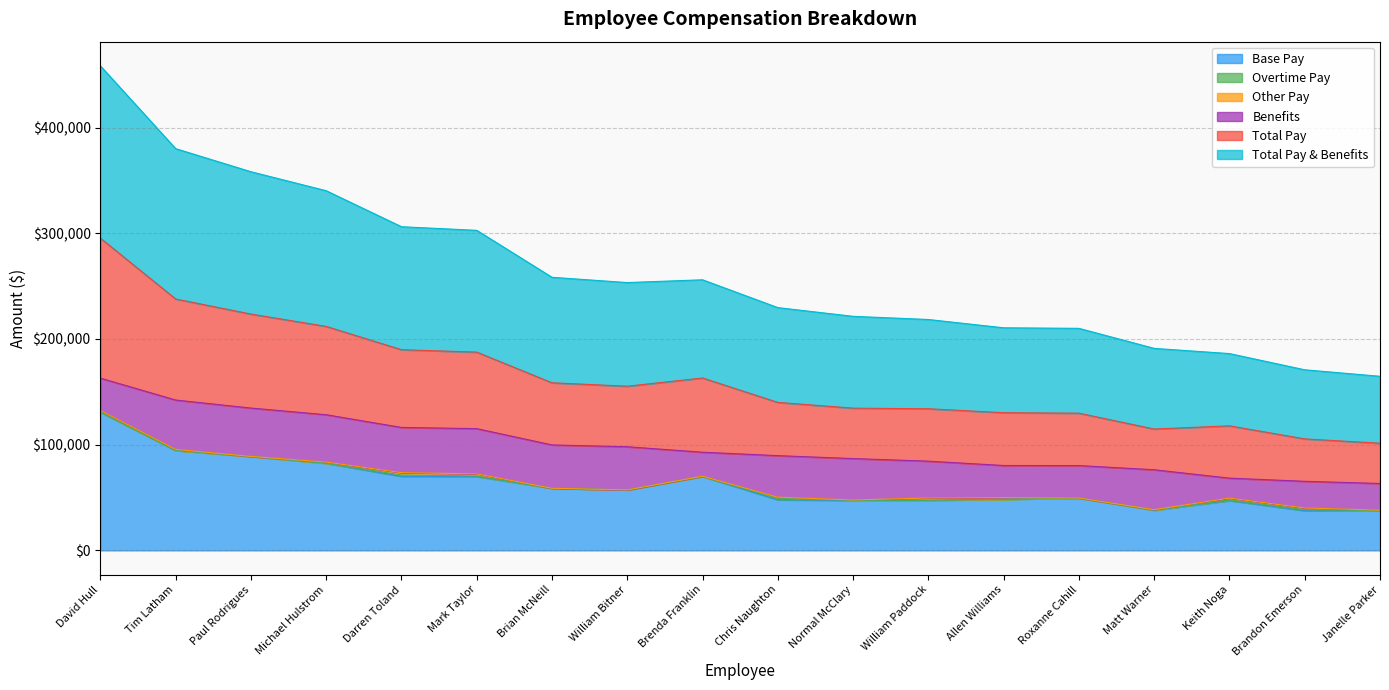

Does the chart display data point markers on the line(s)?

No